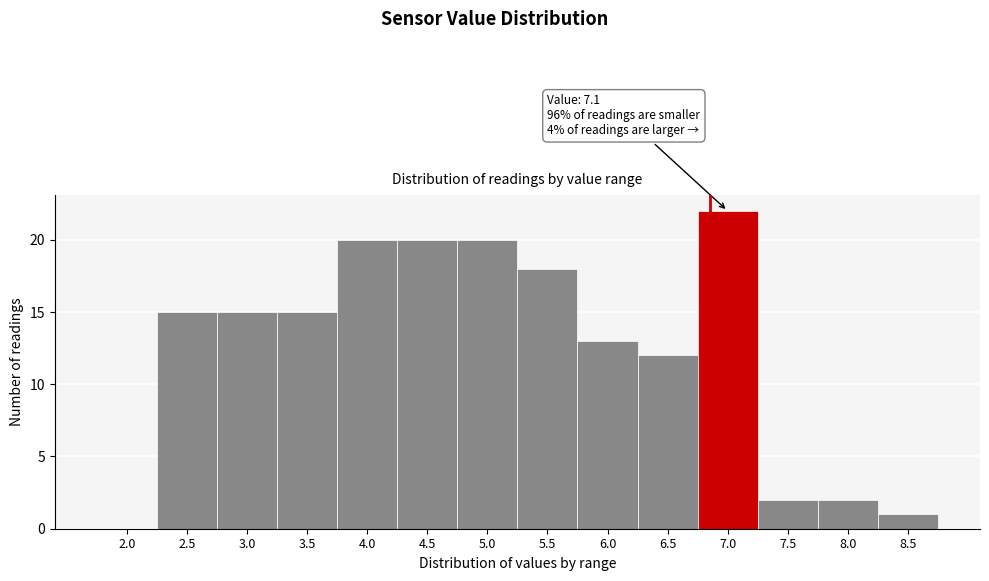

Reading left to right, extract all data points from this chart.

2.0=0	2.5=15	3.0=15	3.5=15	4.0=20	4.5=20	5.0=20	5.5=18	6.0=13	6.5=12	7.0=22	7.5=2	8.0=2	8.5=1